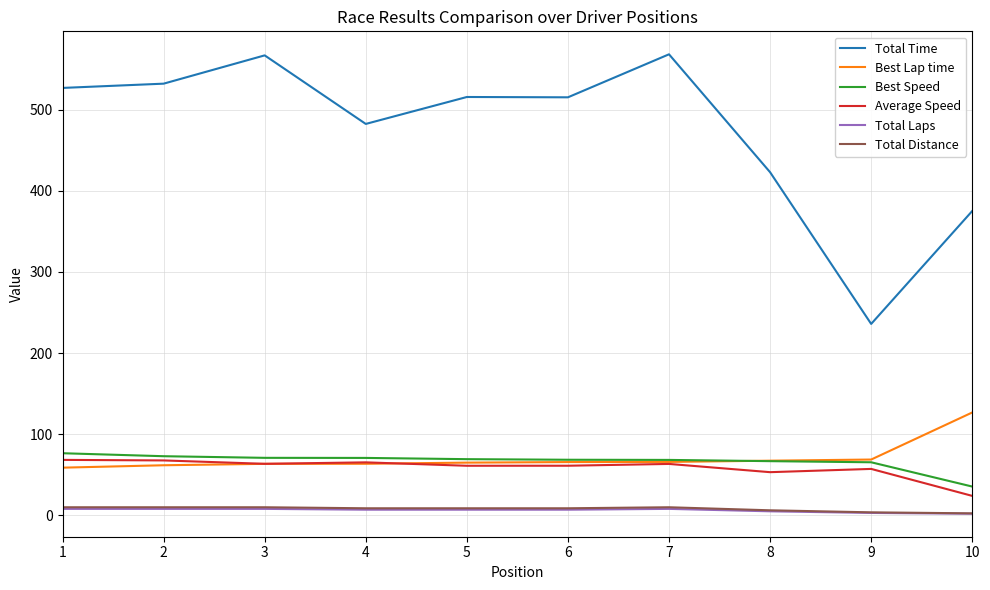

How many series are shown in this chart?

6